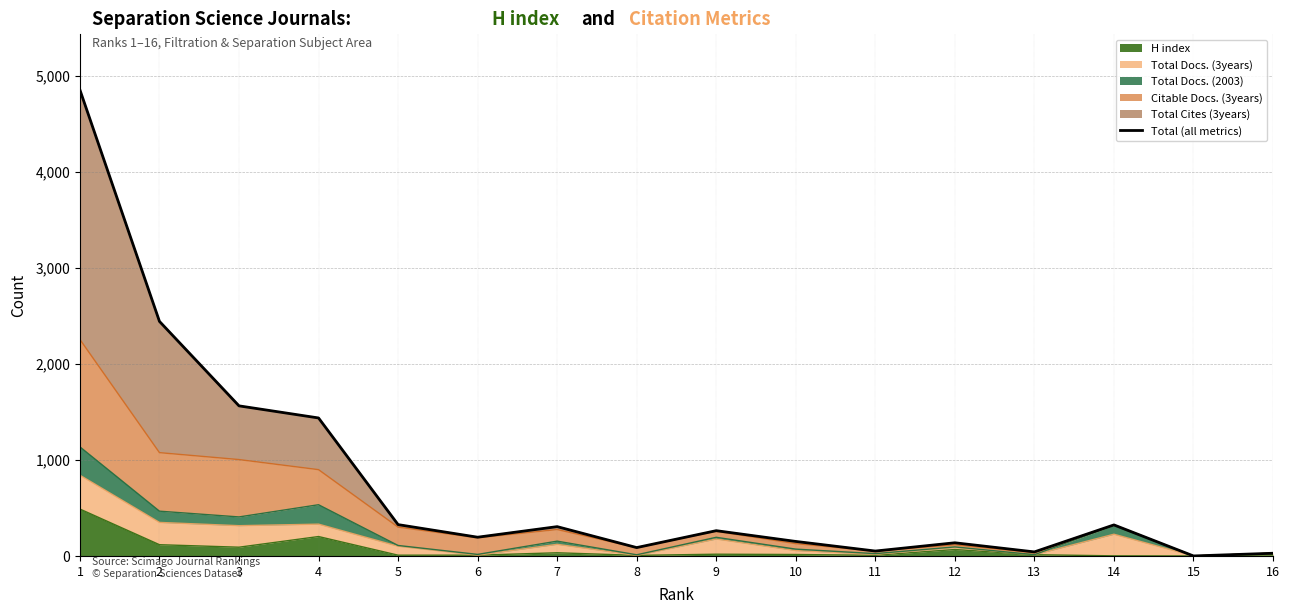

How many points are higher than both their immediate neighbors (excluding endpoints)?

4